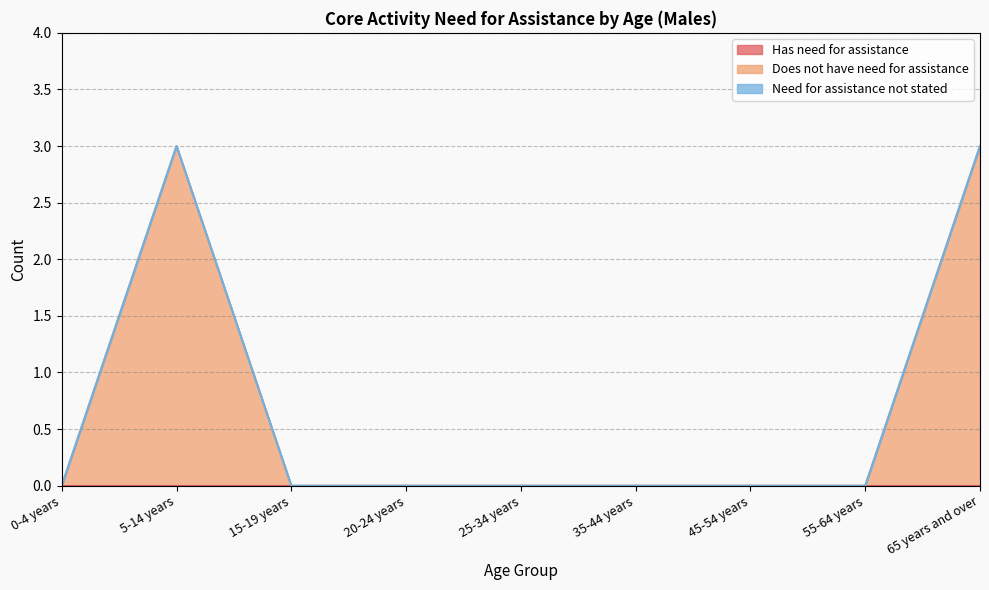

List the labels in order of Need for assistance not stated value, smallest first.

0-4 years, 5-14 years, 15-19 years, 20-24 years, 25-34 years, 35-44 years, 45-54 years, 55-64 years, 65 years and over